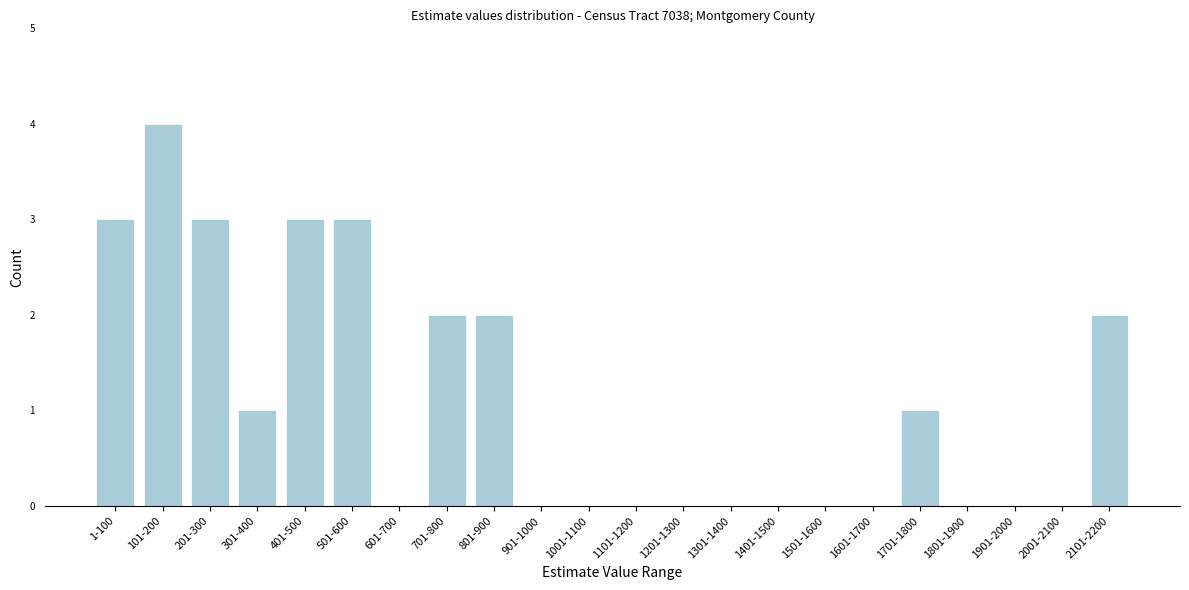

Reading right to left, what are all the values shown in this chart?

2101-2200=2	2001-2100=0	1901-2000=0	1801-1900=0	1701-1800=1	1601-1700=0	1501-1600=0	1401-1500=0	1301-1400=0	1201-1300=0	1101-1200=0	1001-1100=0	901-1000=0	801-900=2	701-800=2	601-700=0	501-600=3	401-500=3	301-400=1	201-300=3	101-200=4	1-100=3